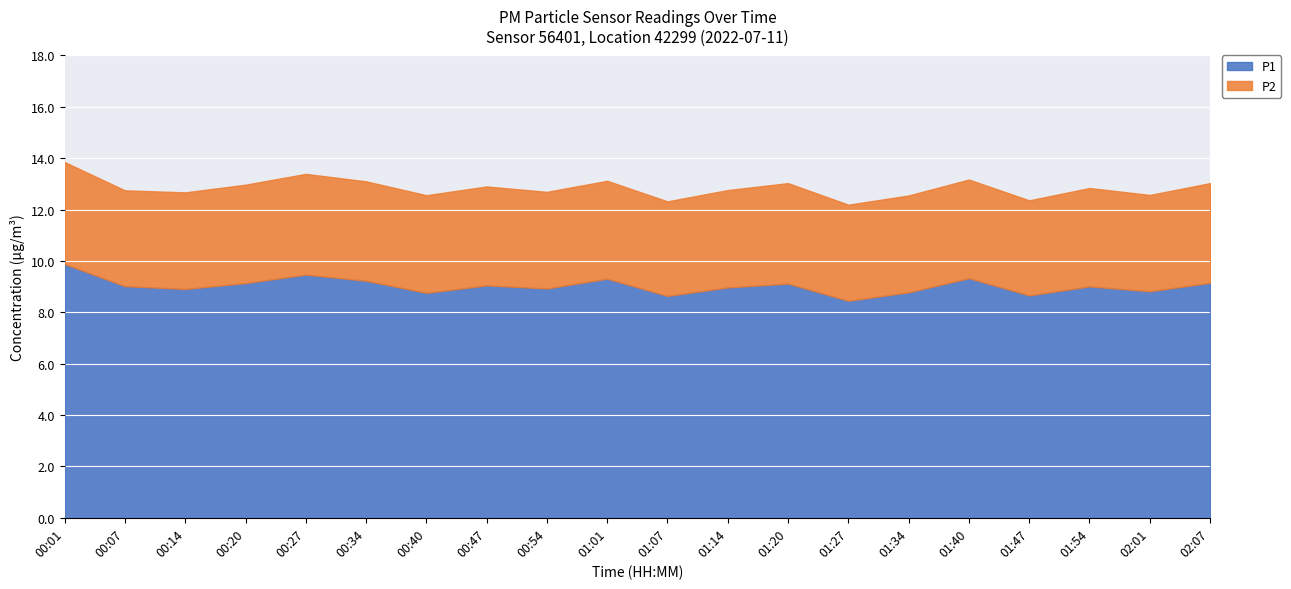

List the series in order of their overall mean, highest first.

P1, P2